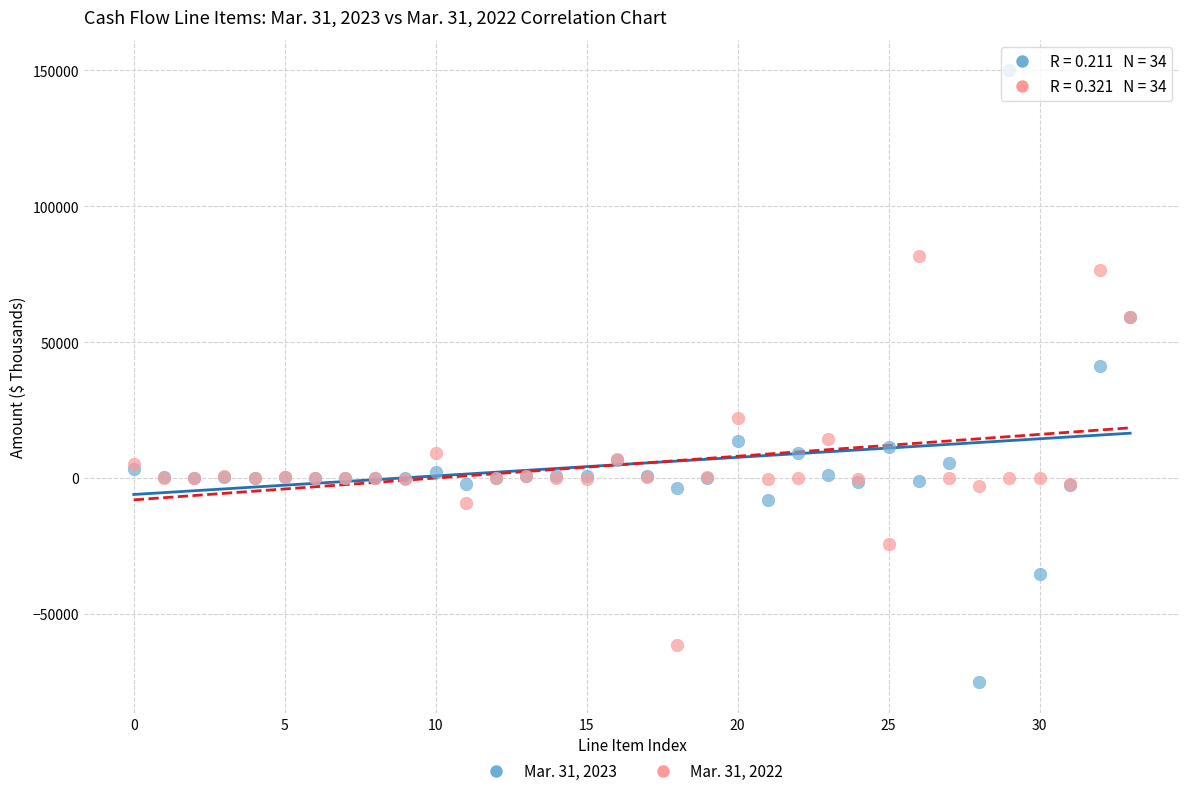

Across all series, what Y value is closest to 37425?

41364